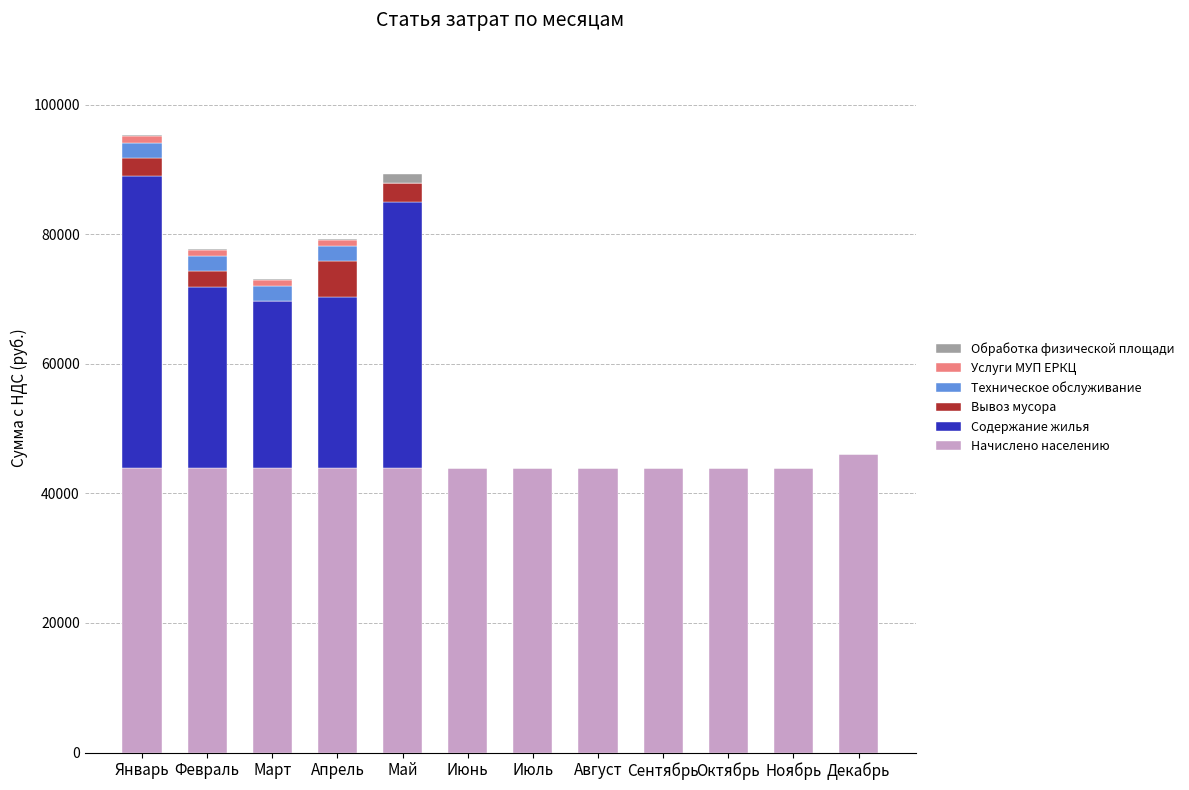

What is the highest value of the Начислено населению series?

46134.4